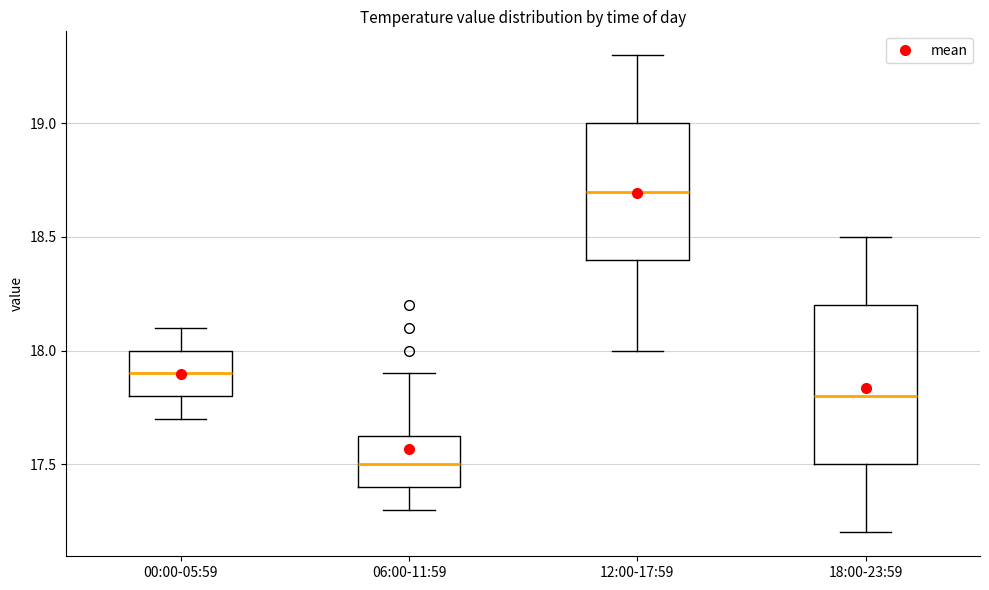

Where does the upper whisker of the box for 12:00-17:59 end on the y-axis? The values are not printed on the chart, so give them approximately, as read against the axis.

19.30